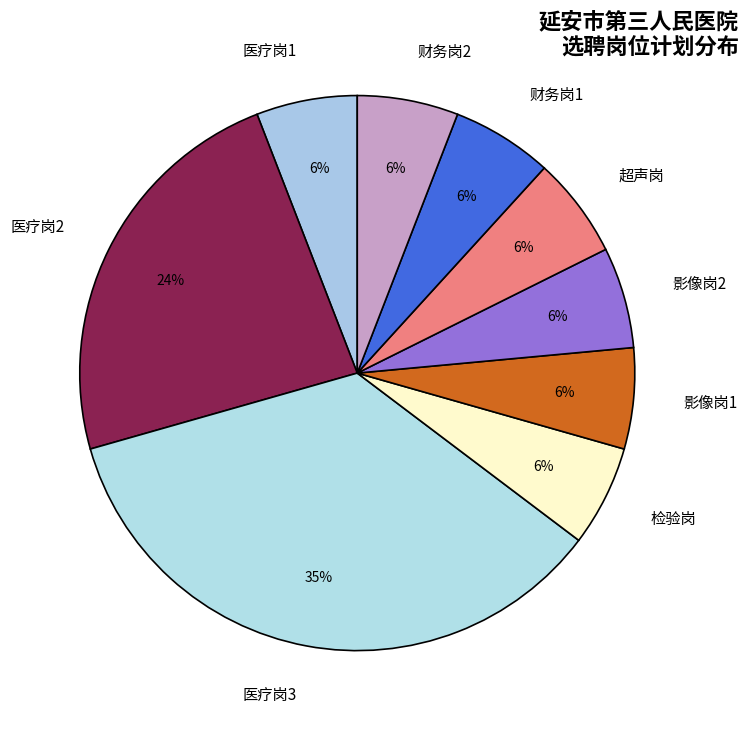

To the nearest percent, what is the combined percentage of 检验岗 and 医疗岗1?

12%